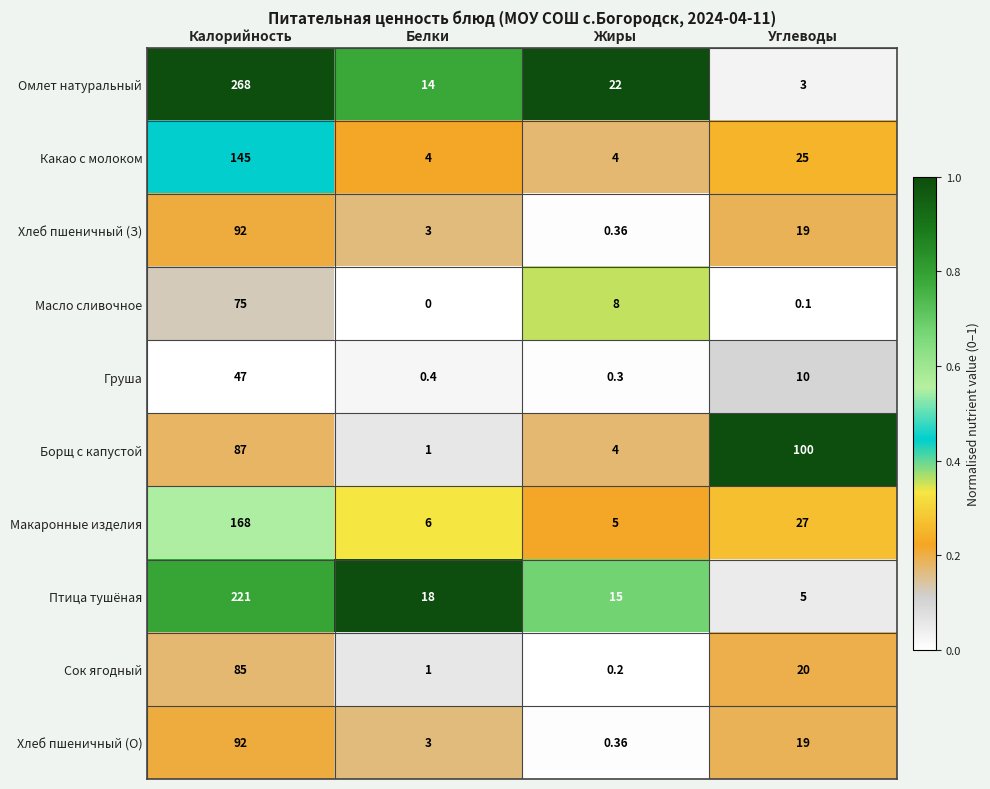

Which series has the largest total across all categories?

Омлет натуральный